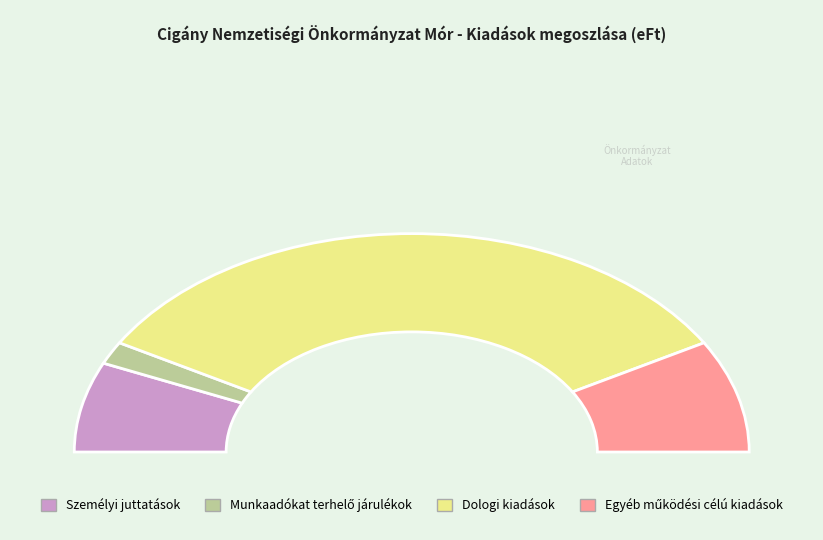

How many slices are in this pie chart?

4